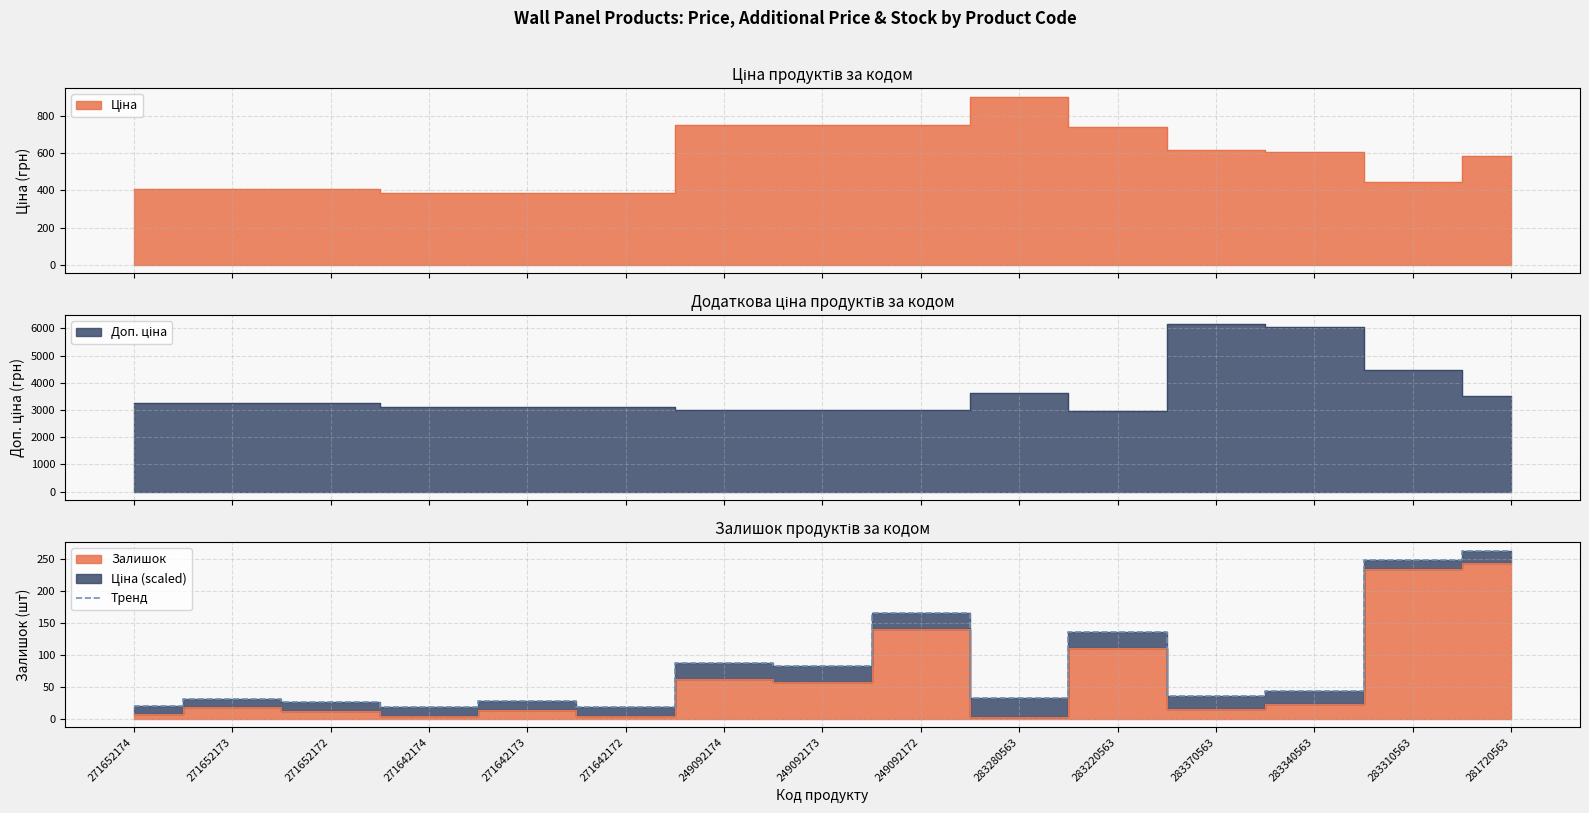

The value at 283220563 is 135.6. True or false?

True